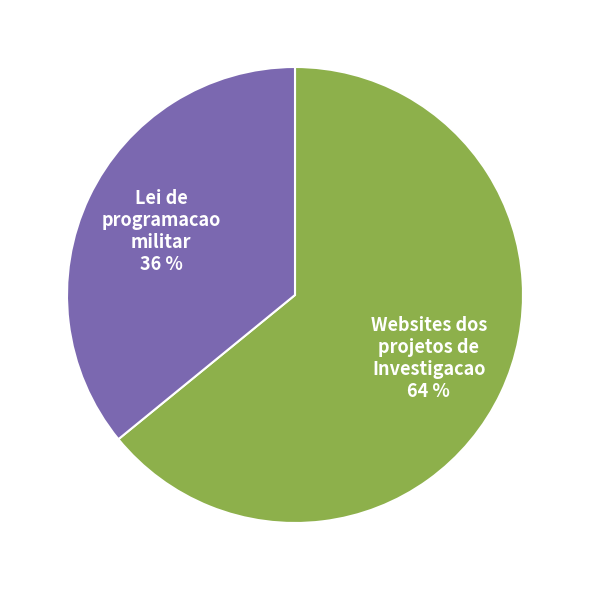

To the nearest percent, what is the difference between the Lei de programacao militar and Websites dos projetos de Investigacao slice percentages?

28%